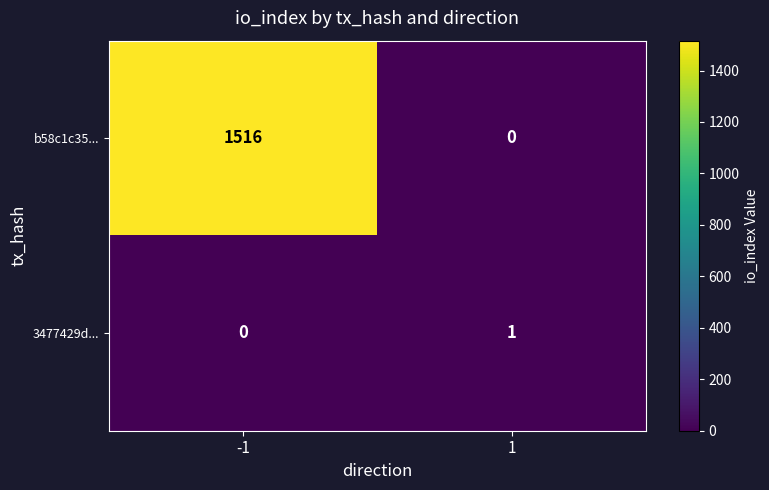

Reading left to right, list all the values displayed in this chart.

b58c1c35...: -1=1516	1=0
3477429d...: -1=0	1=1